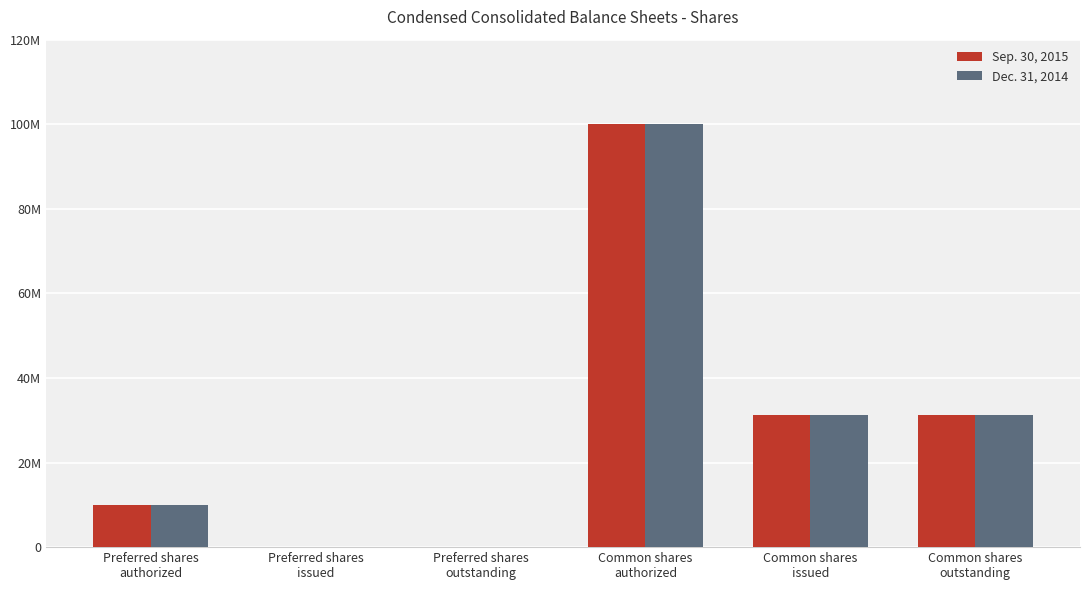

Between Preferred shares
authorized and Preferred shares
outstanding, which is larger?

Preferred shares
authorized